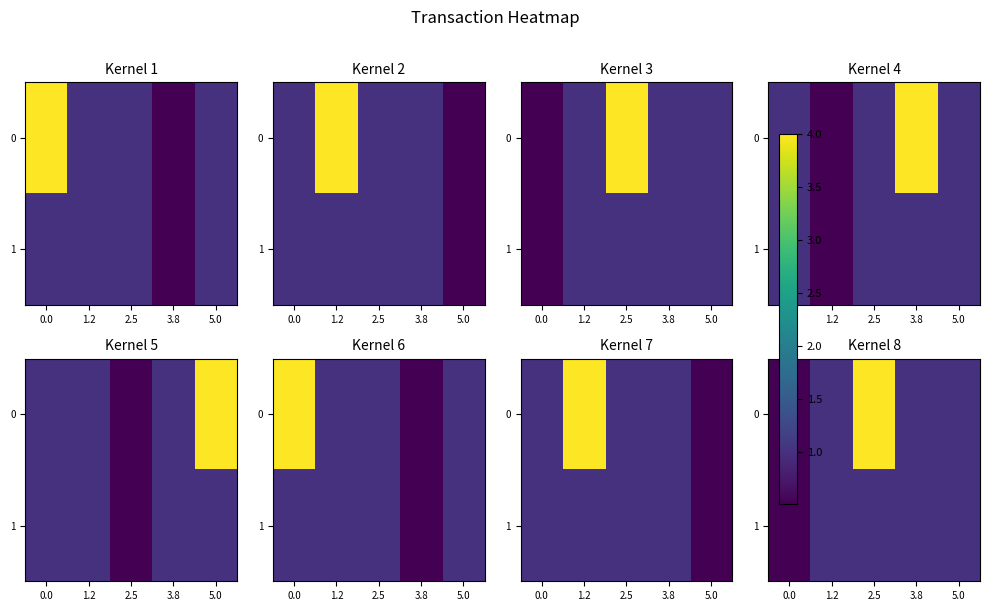

What is the approximate value of 1 at 1.2?

1.0